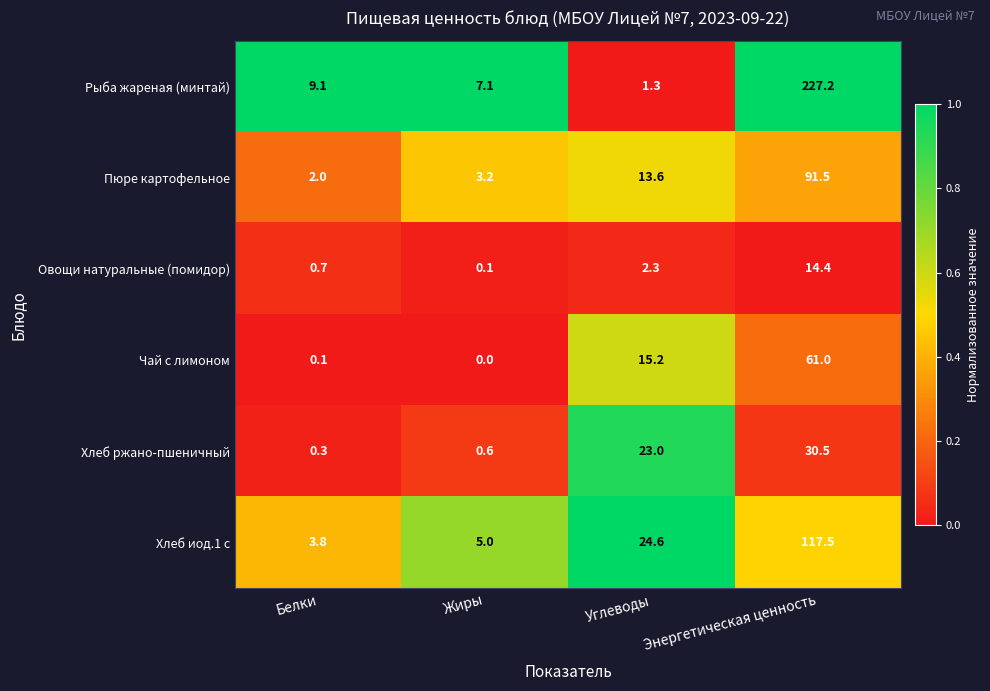

Which label corresponds to the smallest value in the chart?

Жиры